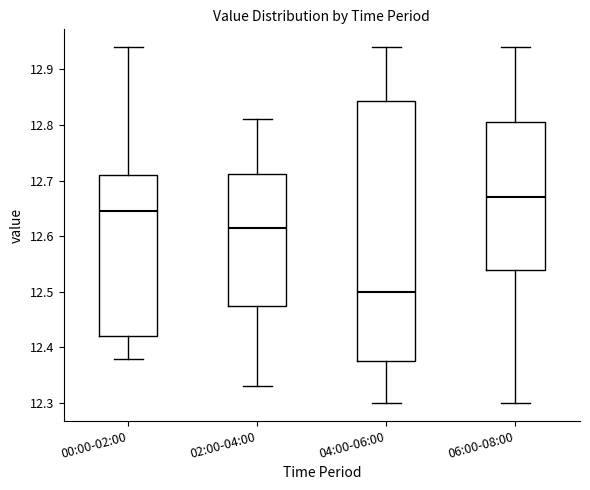

Reading left to right, transcribe this box plot: for each box, give where its median line is, the range the box spans, and where its two whiskers end, as read against the y-axis. The values are not printed on the chart, so give them approximately, as read against the axis.

00:00-02:00: median 12.65, box 12.42 to 12.71, whiskers 12.38 to 12.94
02:00-04:00: median 12.62, box 12.48 to 12.71, whiskers 12.33 to 12.81
04:00-06:00: median 12.50, box 12.38 to 12.84, whiskers 12.30 to 12.94
06:00-08:00: median 12.67, box 12.54 to 12.81, whiskers 12.30 to 12.94